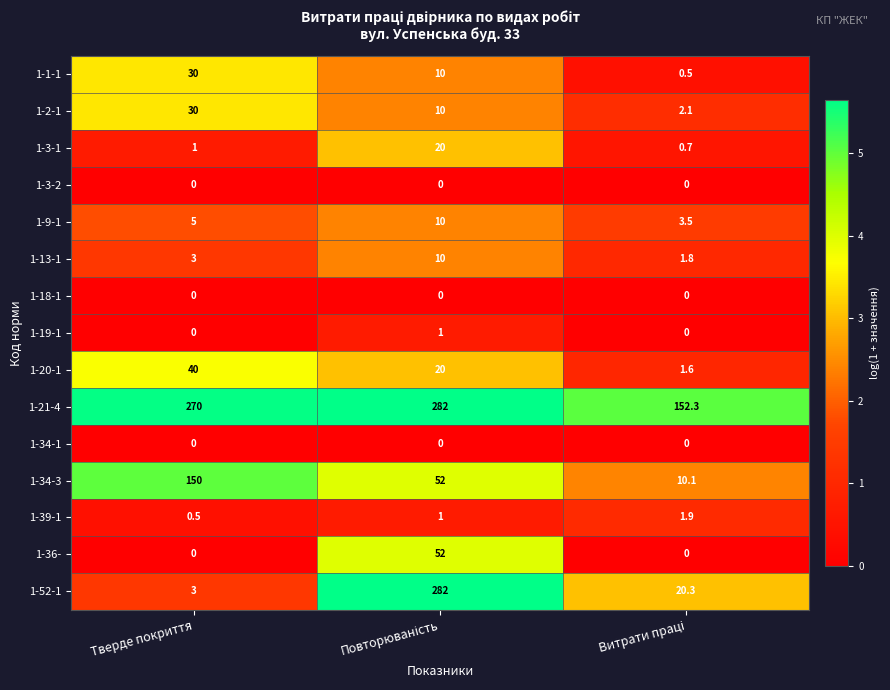

The value of 1-2-1 at Тверде покриття is 9.4. True or false?

False